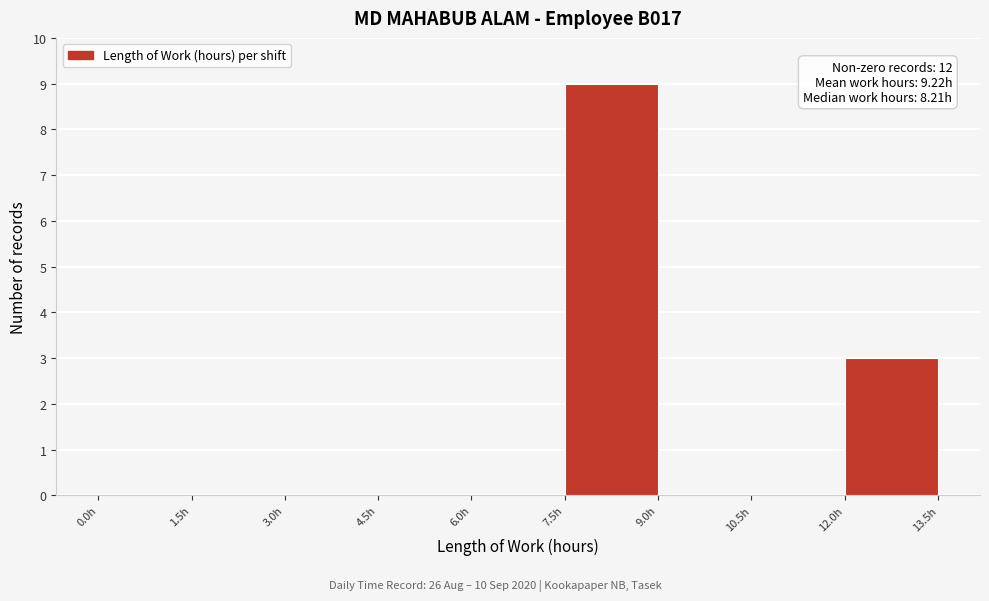

Over which range of the x-axis is the bar tallest?

7.5 to 9.0